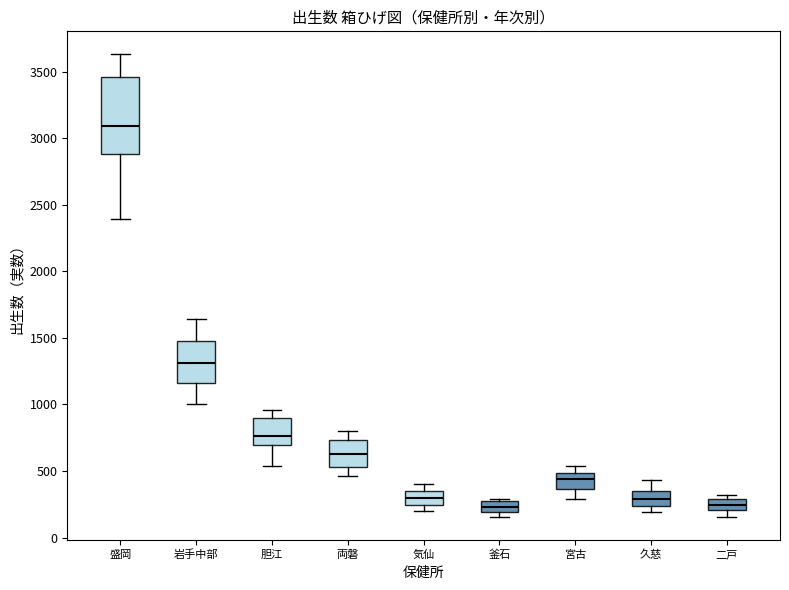

Comparing the boxes themselves (not the whiskers), which one is the tallest?

盛岡